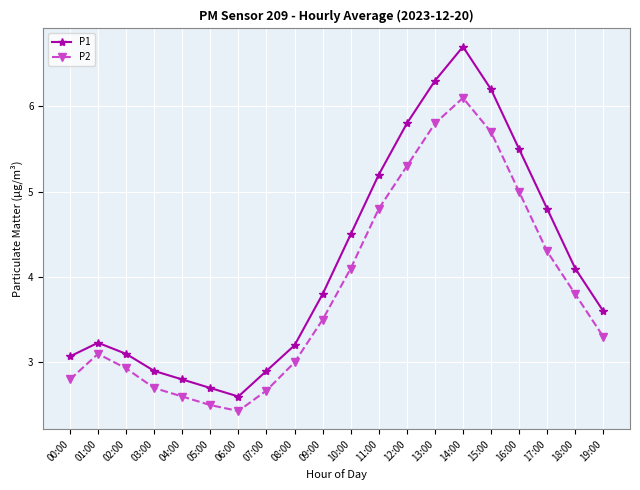

Reading left to right, list all the values displayed in this chart.

P1: 3.1	3.2	3.1	2.9	2.8	2.7	2.6	2.9	3.2	3.8	4.5	5.2	5.8	6.3	6.7	6.2	5.5	4.8	4.1	3.6
P2: 2.8	3.1	2.9	2.7	2.6	2.5	2.4	2.7	3.0	3.5	4.1	4.8	5.3	5.8	6.1	5.7	5.0	4.3	3.8	3.3